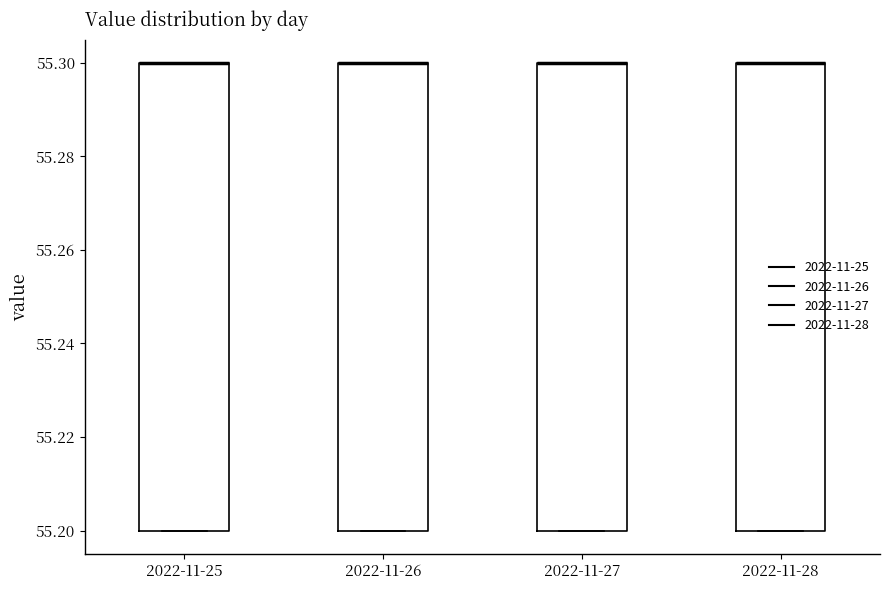

Reading left to right, transcribe this box plot: for each box, give where its median line is, the range the box spans, and where its two whiskers end, as read against the y-axis. The values are not printed on the chart, so give them approximately, as read against the axis.

2022-11-25: median 55.3 (drawn on the box's upper edge), box 55.2 to 55.3, whiskers 55.2 to 55.3
2022-11-26: median 55.3 (drawn on the box's upper edge), box 55.2 to 55.3, whiskers 55.2 to 55.3
2022-11-27: median 55.3 (drawn on the box's upper edge), box 55.2 to 55.3, whiskers 55.2 to 55.3
2022-11-28: median 55.3 (drawn on the box's upper edge), box 55.2 to 55.3, whiskers 55.2 to 55.3